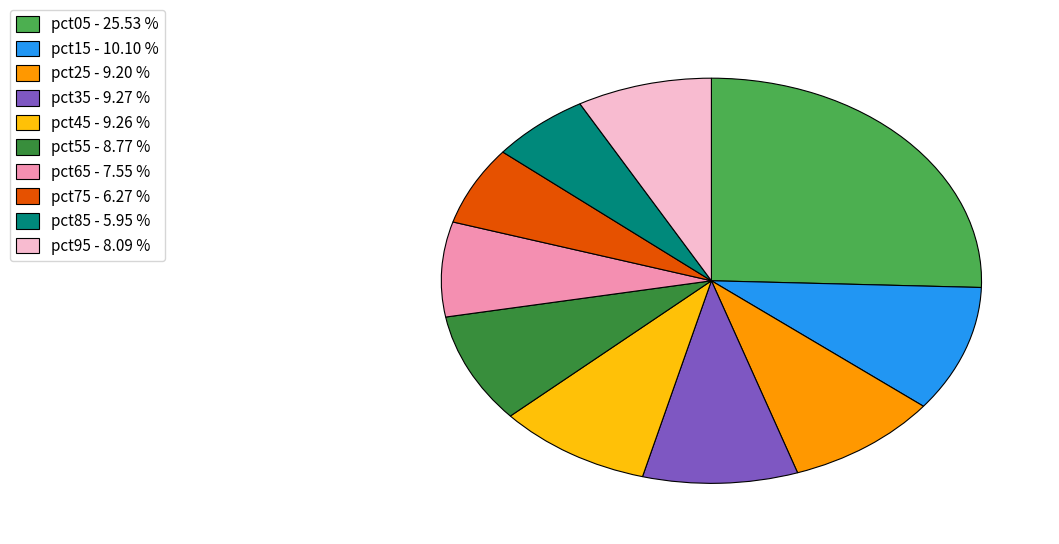

Count the number of slices in the pie.

10